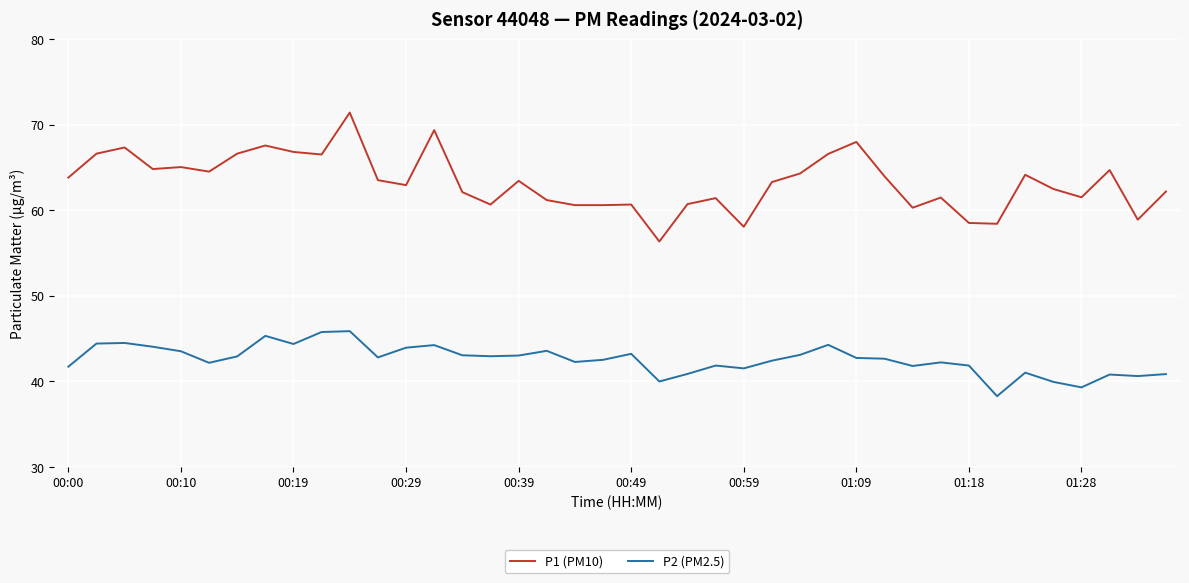

Which series has the largest total across all categories?

P1 (PM10)